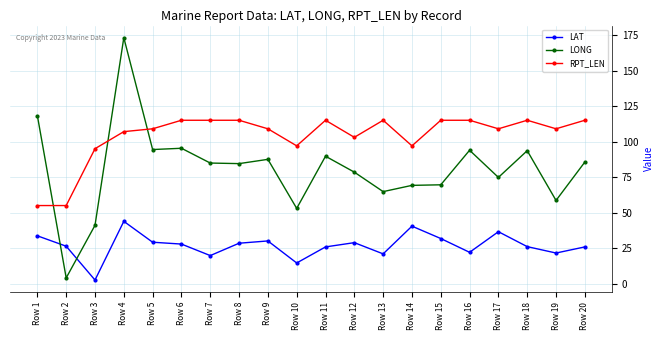

How many lines are shown in the chart?

3